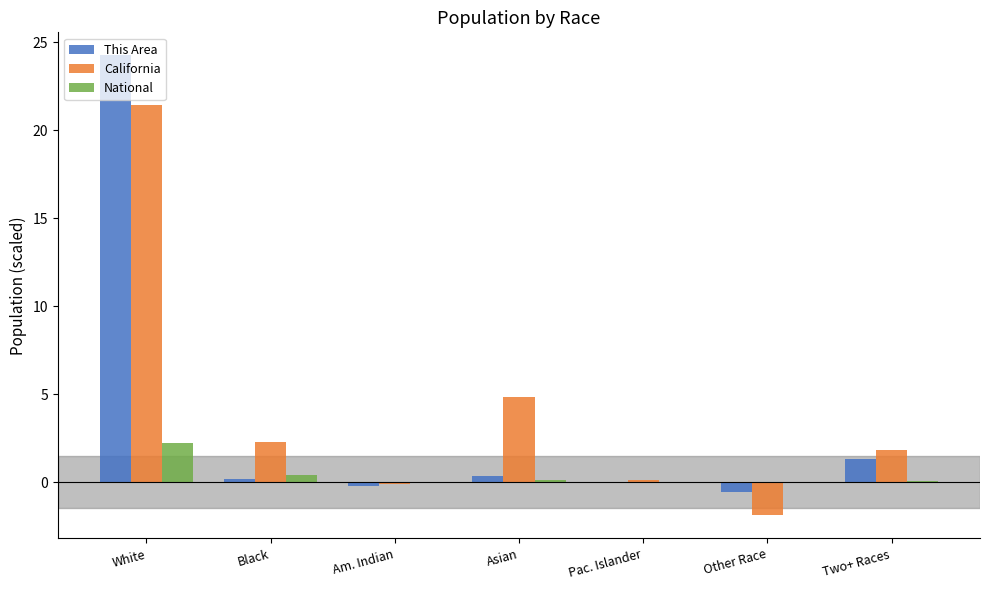

How many series are shown in this chart?

3